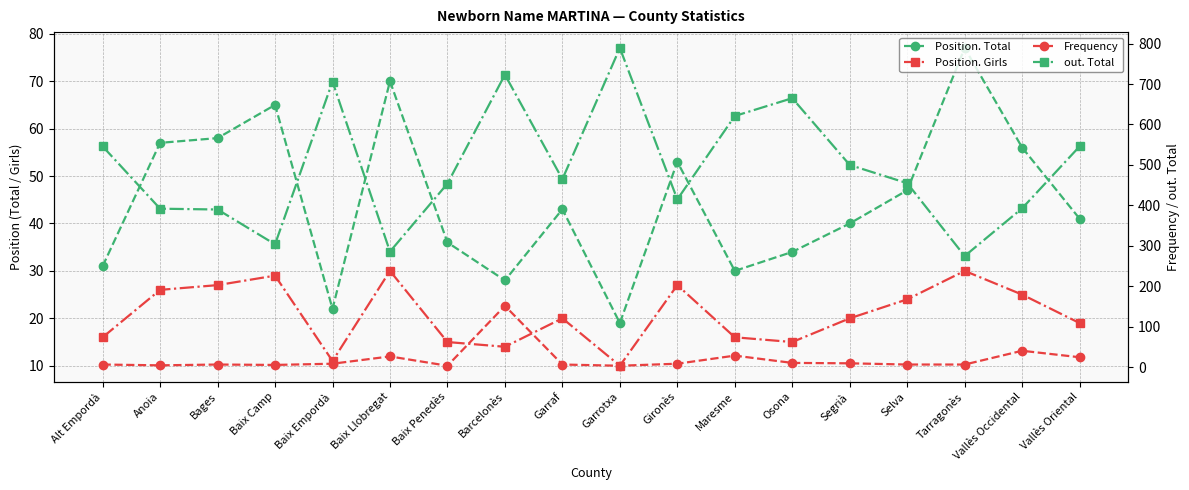

How many lines are shown in the chart?

4